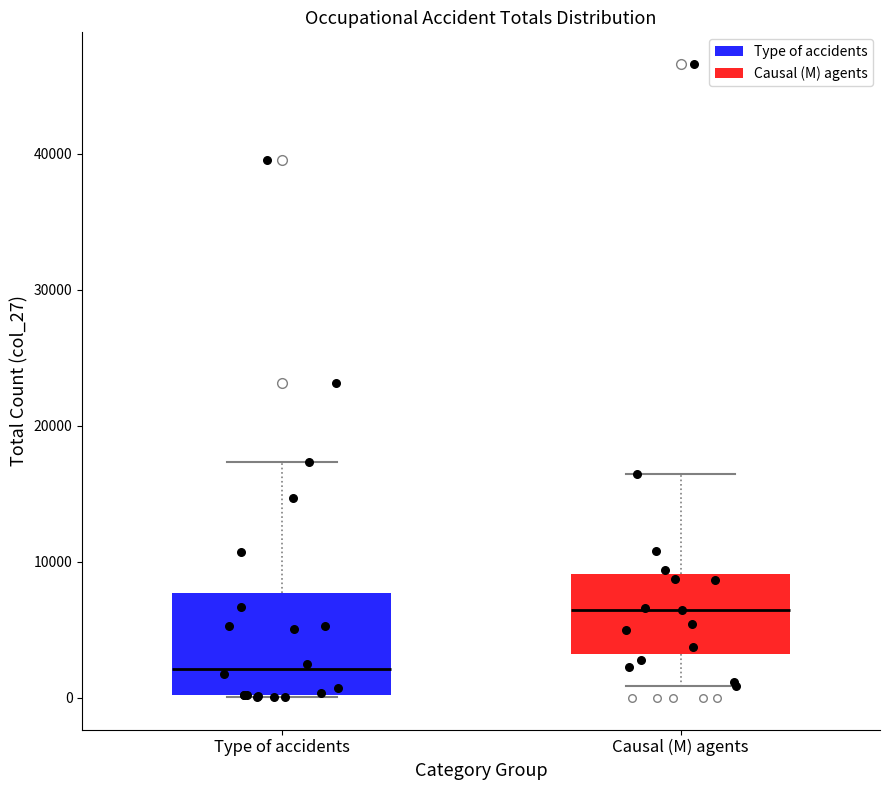

Which box's median line is the highest?

Causal (M) agents